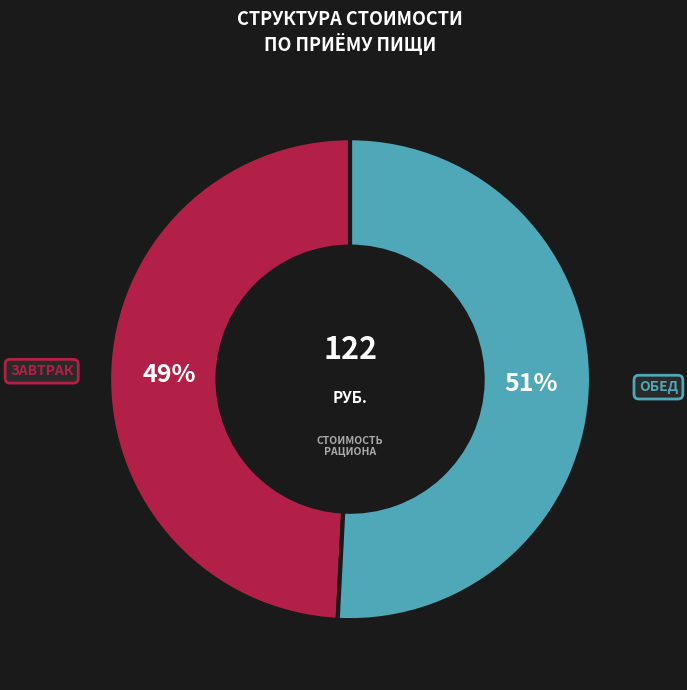

Count the number of slices in the pie.

2